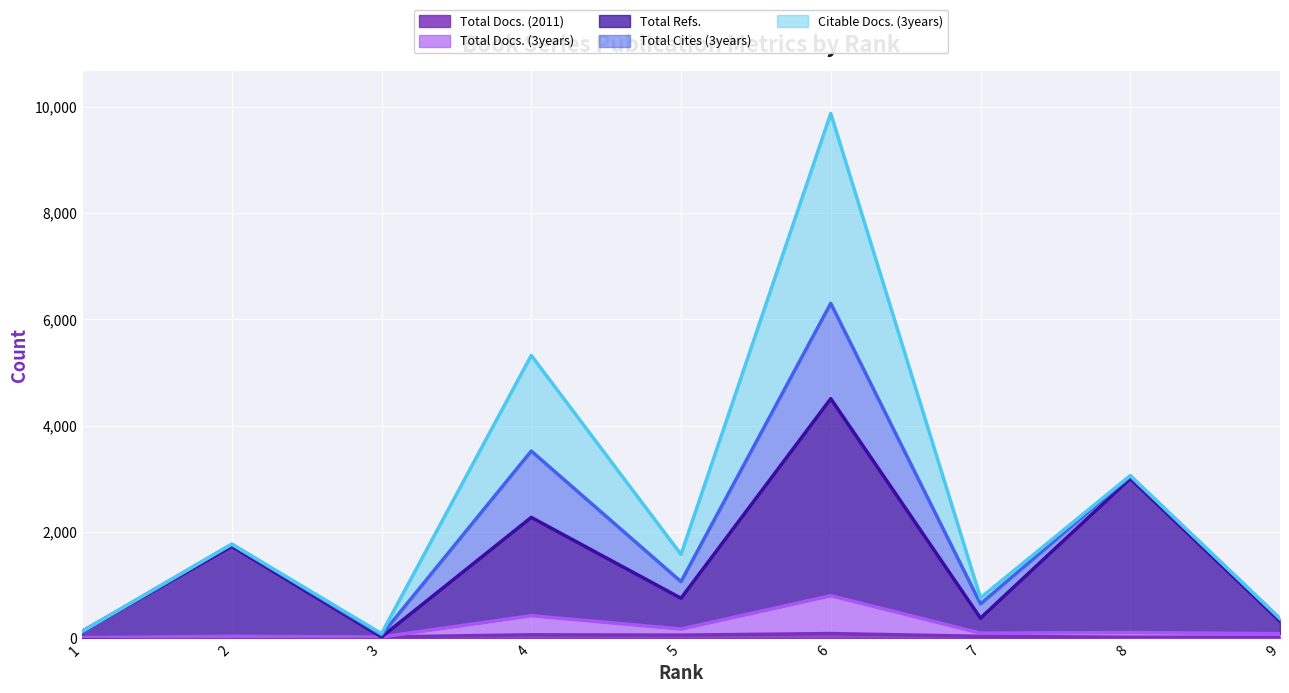

What is the sum of all Total Refs. values?

13110